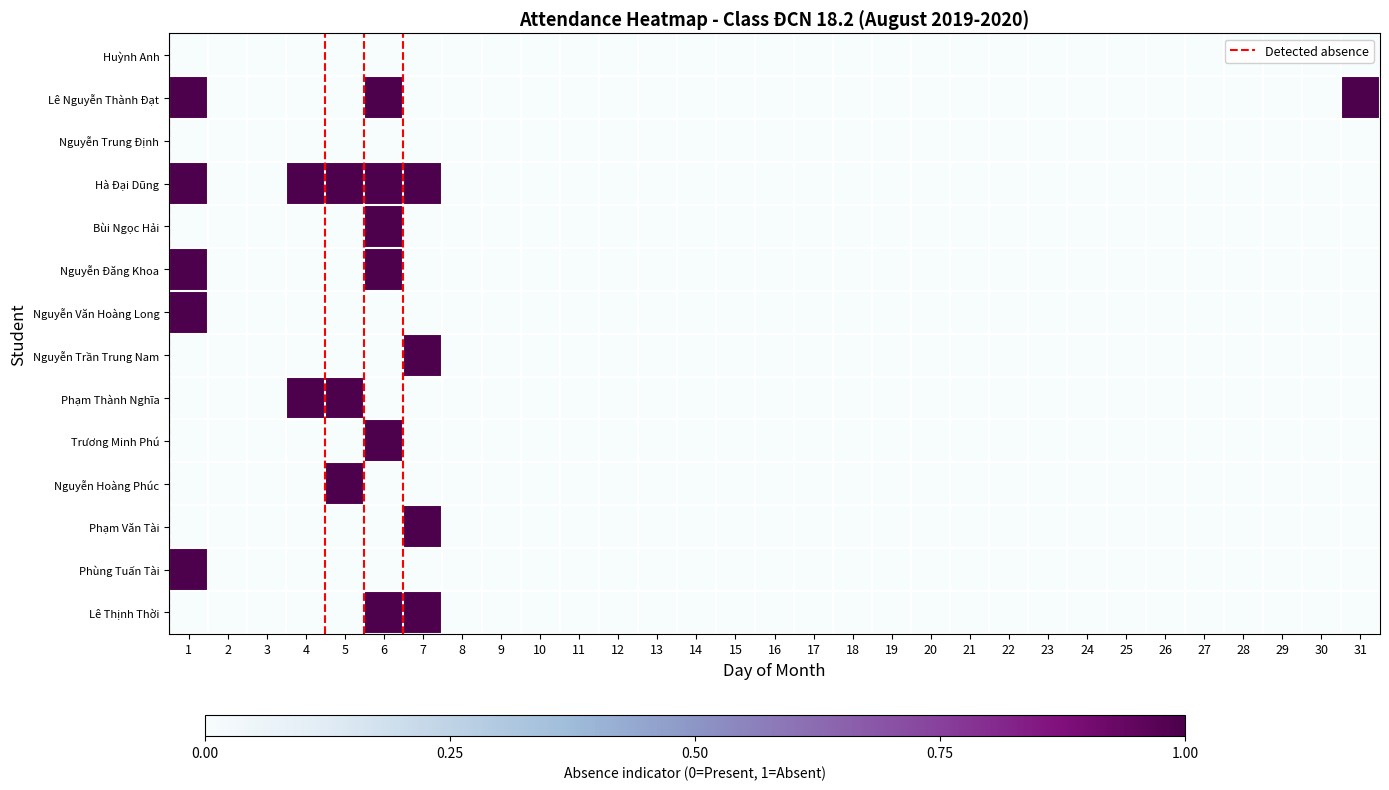

Is it true that Phùng Tuấn Tài equals 1 at 18?

False